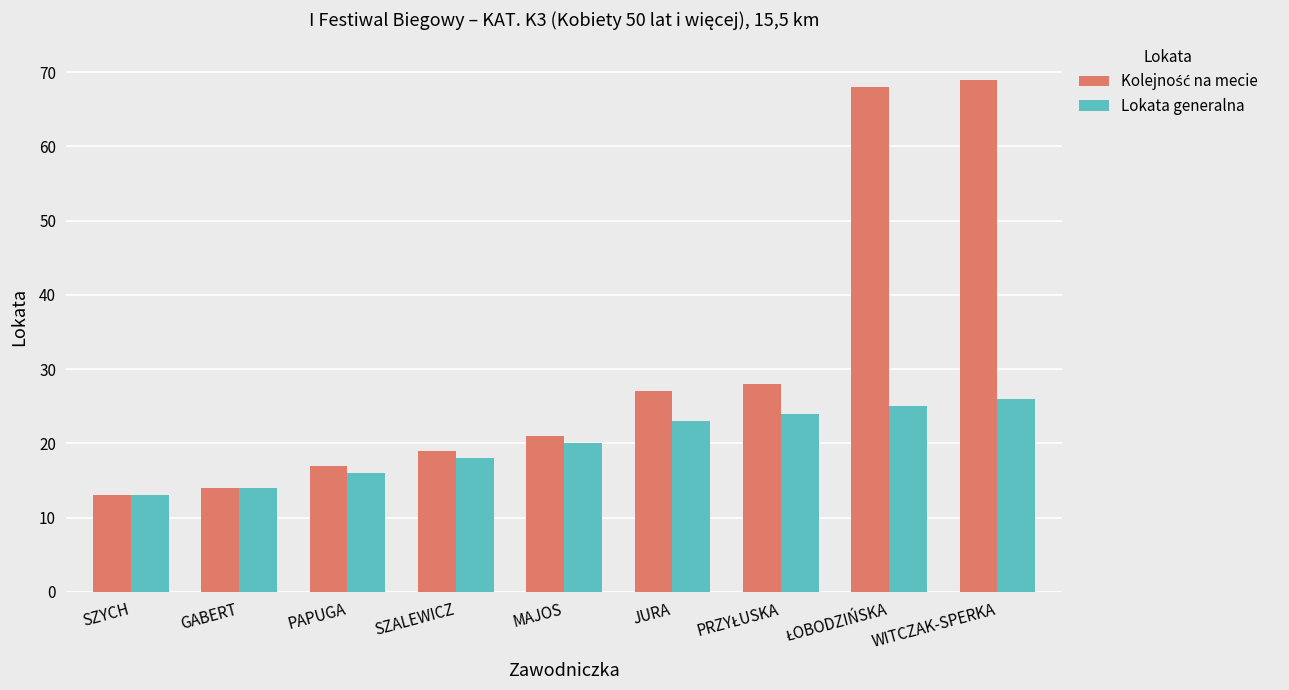

Is it true that Lokata generalna equals 20 at MAJOS?

True